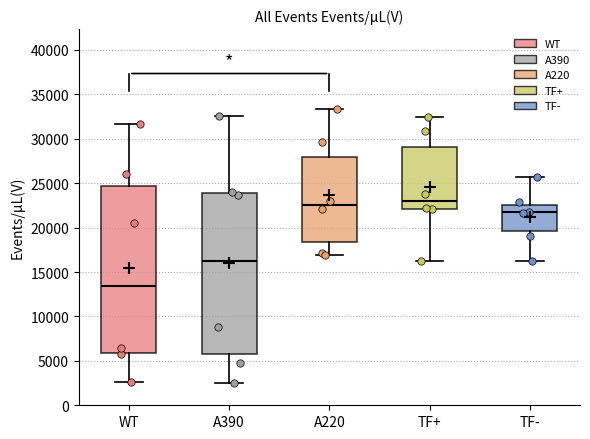

Reading left to right, transcribe this box plot: for each box, give where its median line is, the range the box spans, and where its two whiskers end, as read against the y-axis. The values are not printed on the chart, so give them approximately, as read against the axis.

WT: median 13500, box 6000 to 24500, whiskers 2500 to 31500
A390: median 16000, box 6000 to 24000, whiskers 2500 to 32500
A220: median 22500, box 18500 to 28000, whiskers 17000 to 33500
TF+: median 23000, box 22000 to 29000, whiskers 16500 to 32500
TF-: median 21500, box 19500 to 22500, whiskers 16000 to 25500